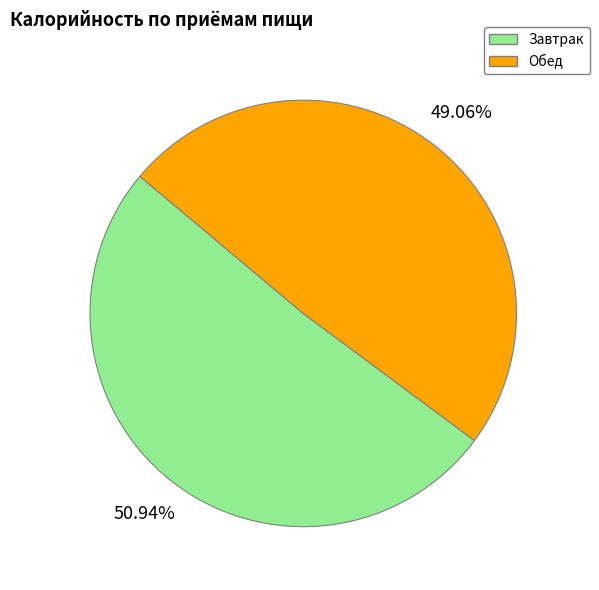

Which has a higher value, Обед or Завтрак?

Завтрак